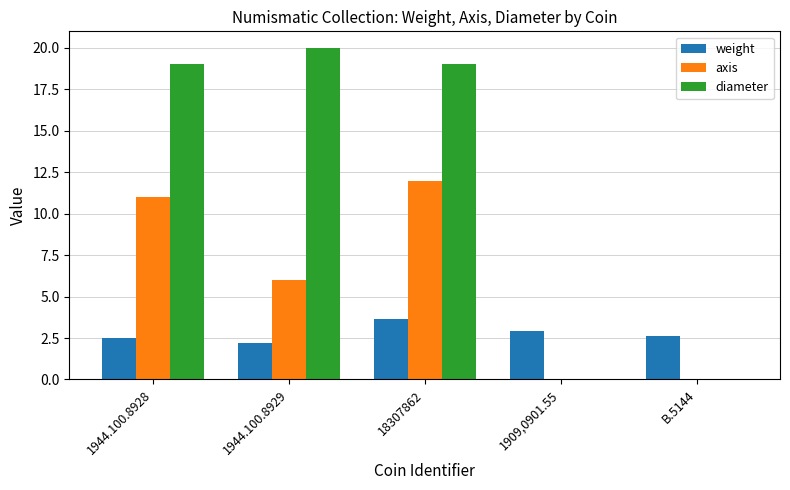

Reading left to right, what are all the values shown in this chart?

weight: 2.5	2.2	3.7	2.9	2.6
axis: 11.0	6.0	12.0	0.0	0.0
diameter: 19.0	20.0	19.0	0.0	0.0